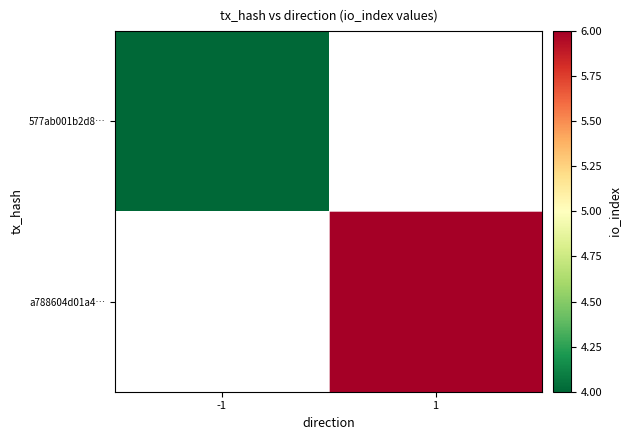

At which label does a788604d01a4… reach its peak?

-1